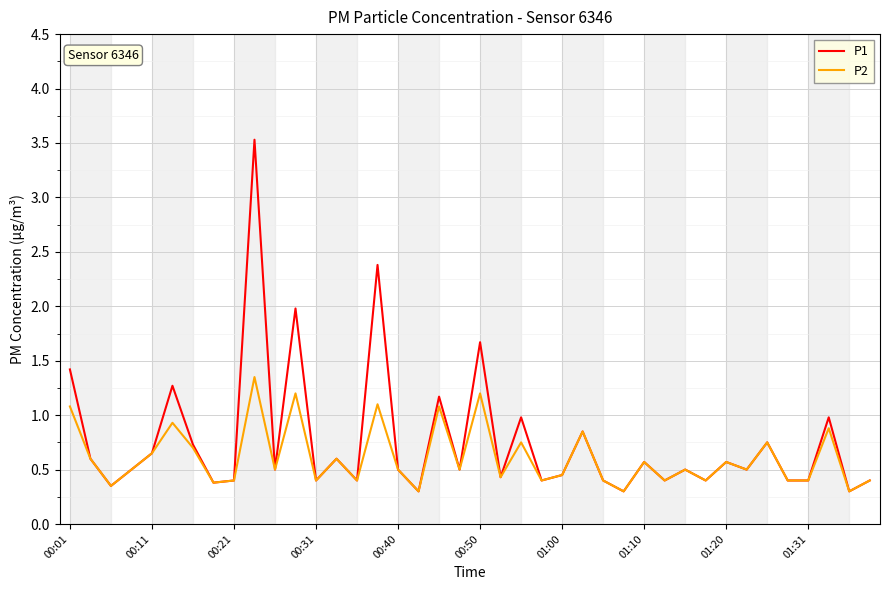

At how many categories does at least one series exceed 0?

40